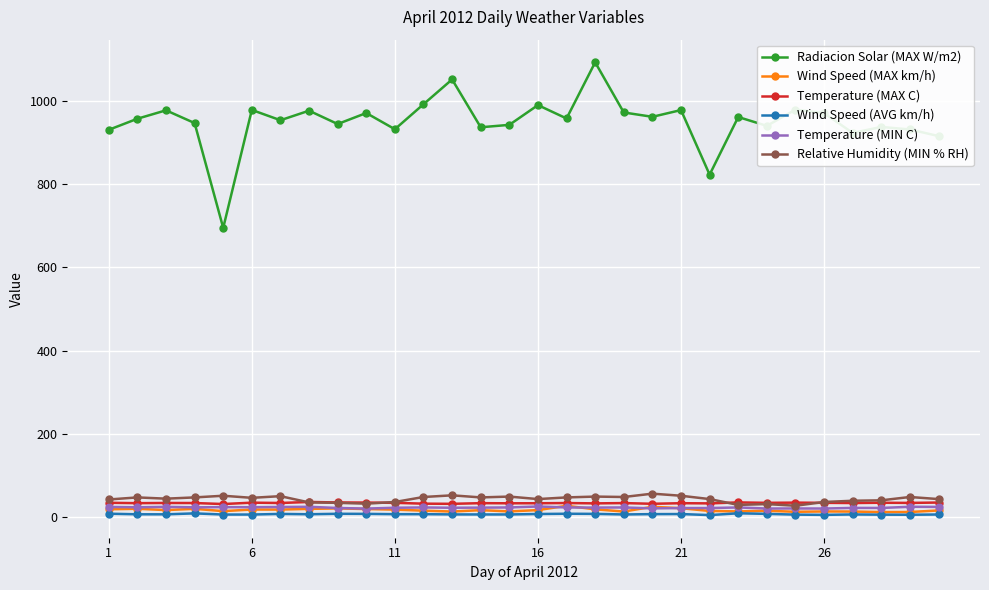

True or false: Temperature (MAX C) has more than 1 points higher than both neighbors.

True